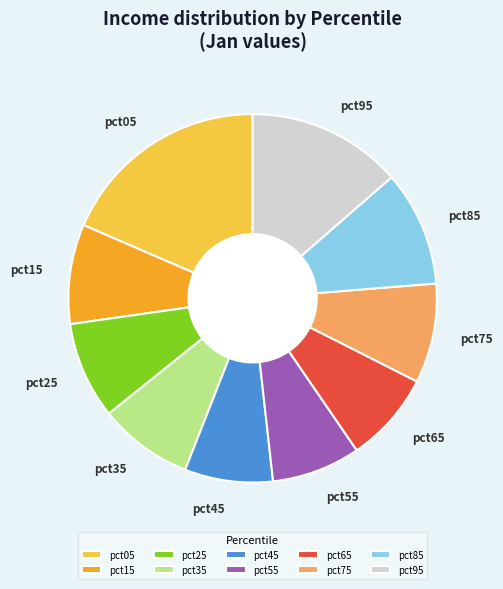

The pct95 slice represents 14% of the pie. True or false?

True